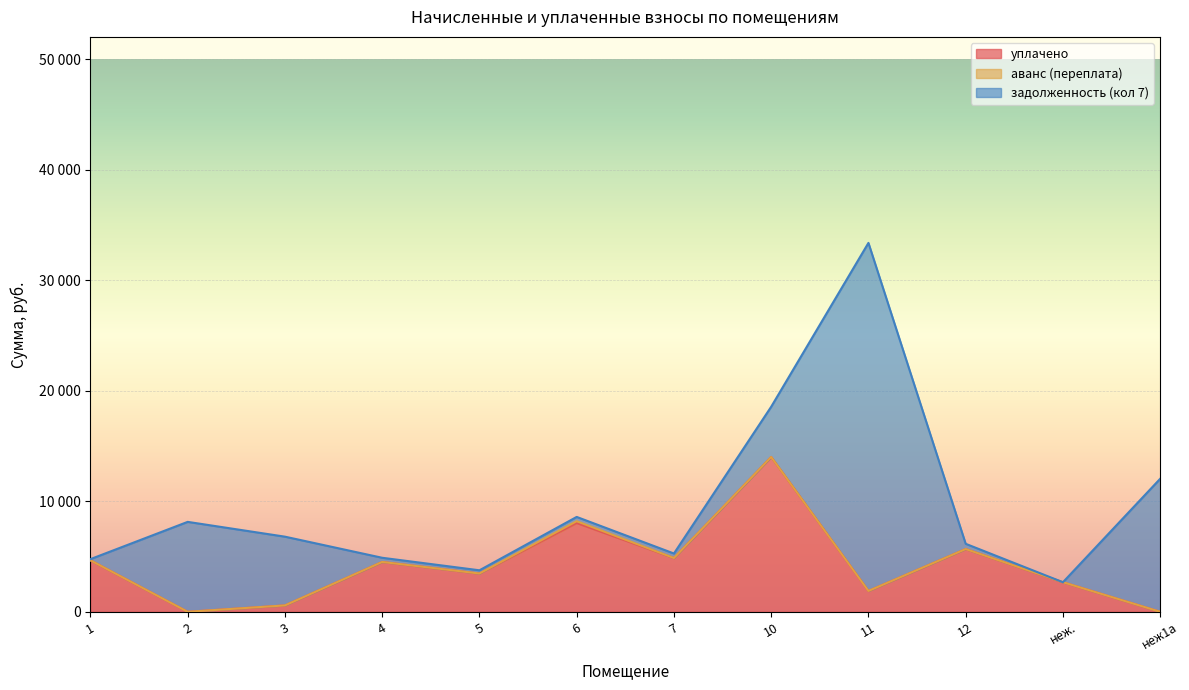

Reading left to right, transcribe all the data shown in this chart.

уплачено: 4653.6	0.0	575.6	4506.4	3461.6	8031.4	4861.9	14000.0	1884.7	5672.1	2673.1	0.0
аванс (переплата): 0.0	0.0	0.0	0.0	0.0	161.8	0.0	0.0	0.0	0.0	0.0	0.0
задолженность (кол 7): 108.7	8132.9	6218.8	379.1	291.2	387.2	409.0	4546.1	31482.4	477.2	0.0	12032.8